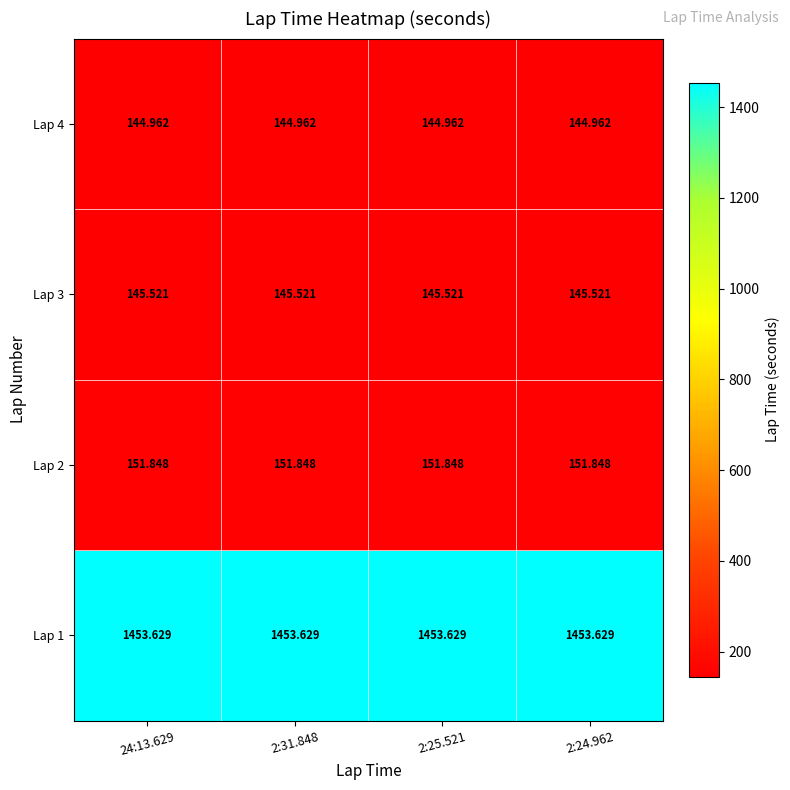

Is the value of Lap 1 at 2:24.962 greater than the value of Lap 4 at 2:24.962?

Yes